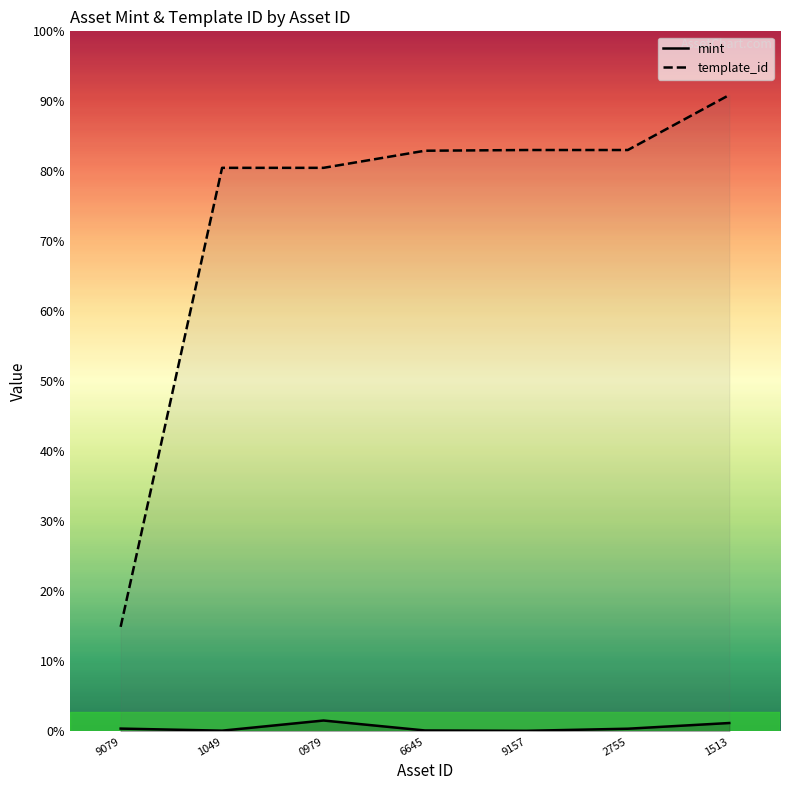

True or false: template_id and mint cross at least once.

False